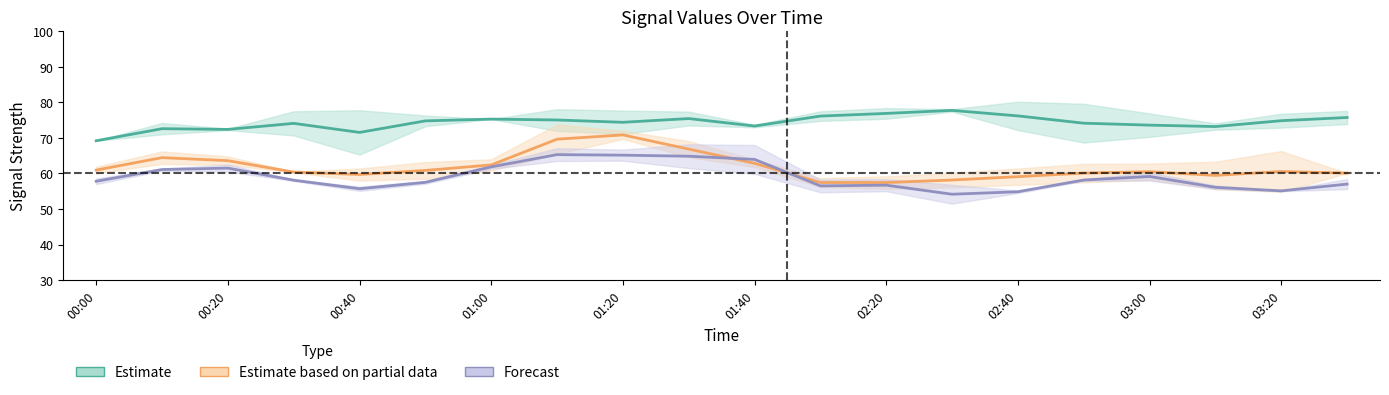

Which series has the largest total across all categories?

Estimate